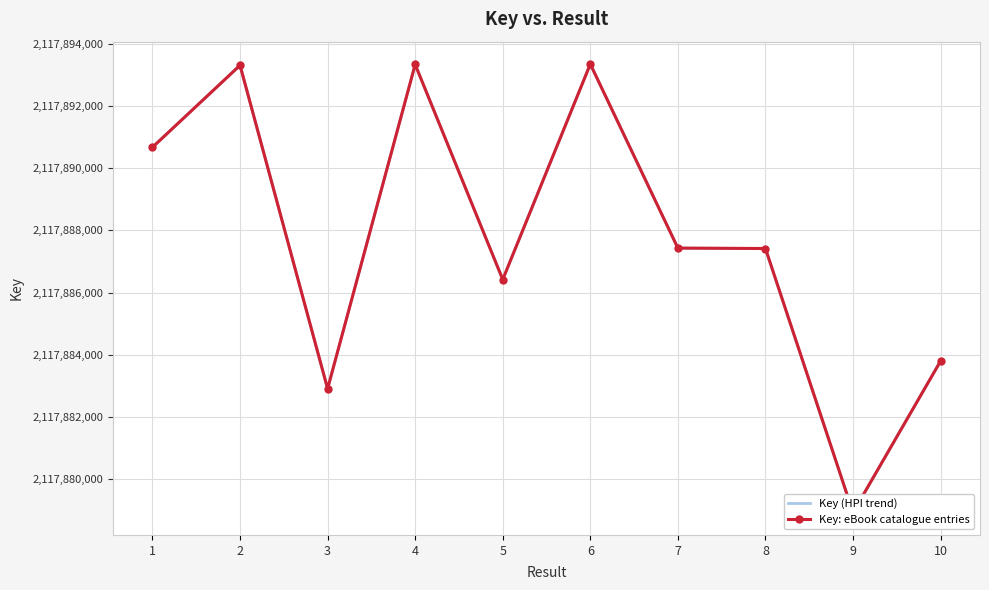

At which category does the chart reach its peak across all series?

6